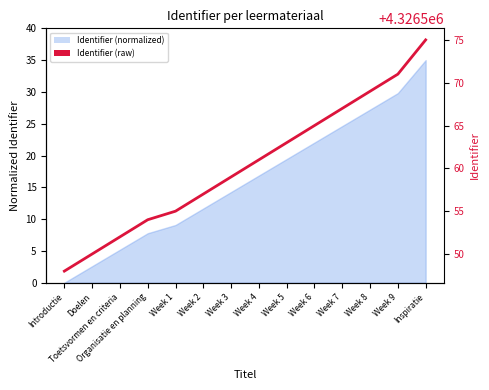

List the labels in order of value, smallest first.

Introductie, Doelen, Toetsvormen en criteria, Organisatie en planning, Week 1, Week 2, Week 3, Week 4, Week 5, Week 6, Week 7, Week 8, Week 9, Inspiratie